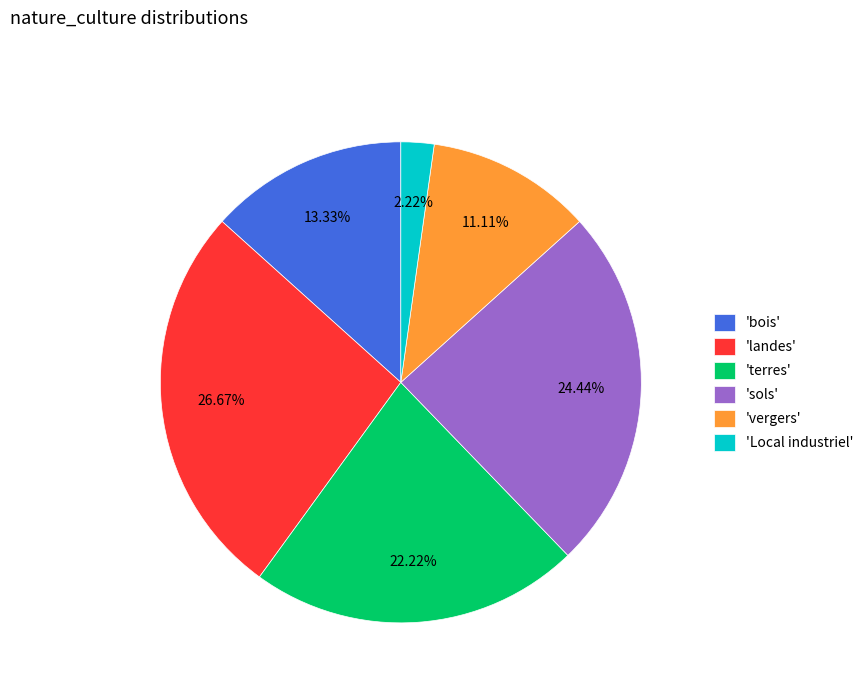

Do 'sols' and 'bois' together represent more than half of the pie?

No